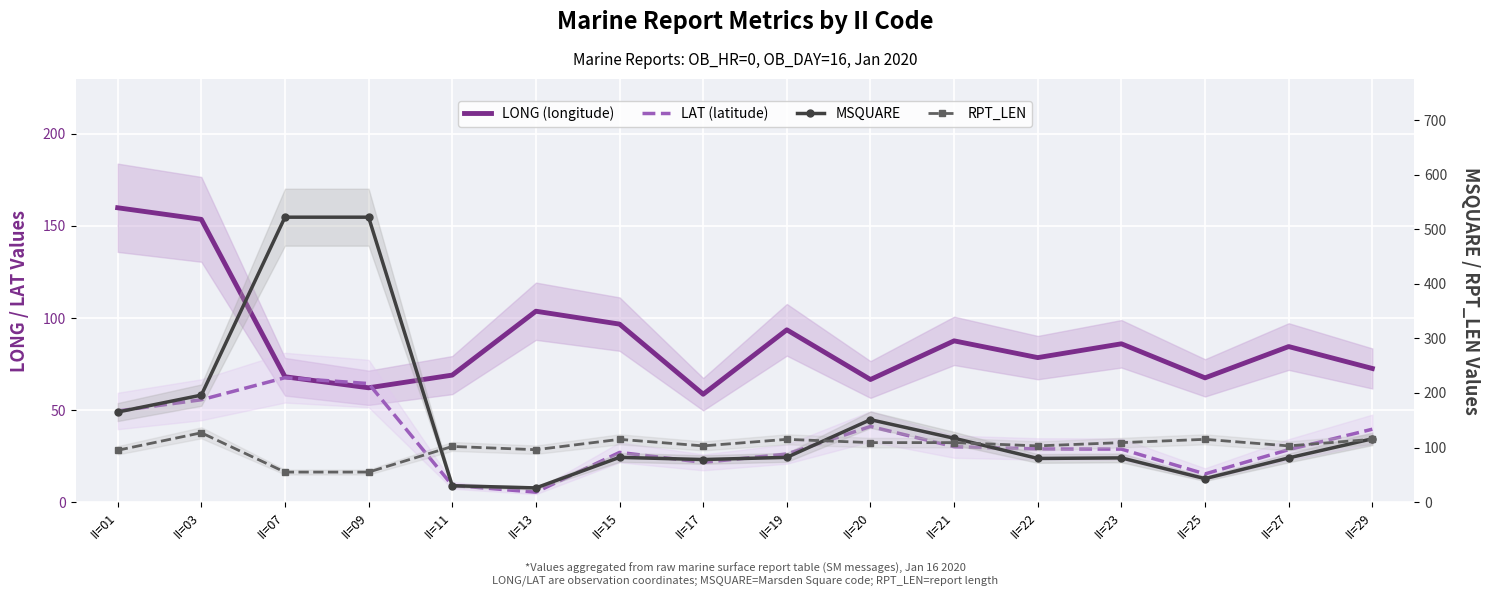

True or false: RPT_LEN has a value of 103.0 at II=17.

True